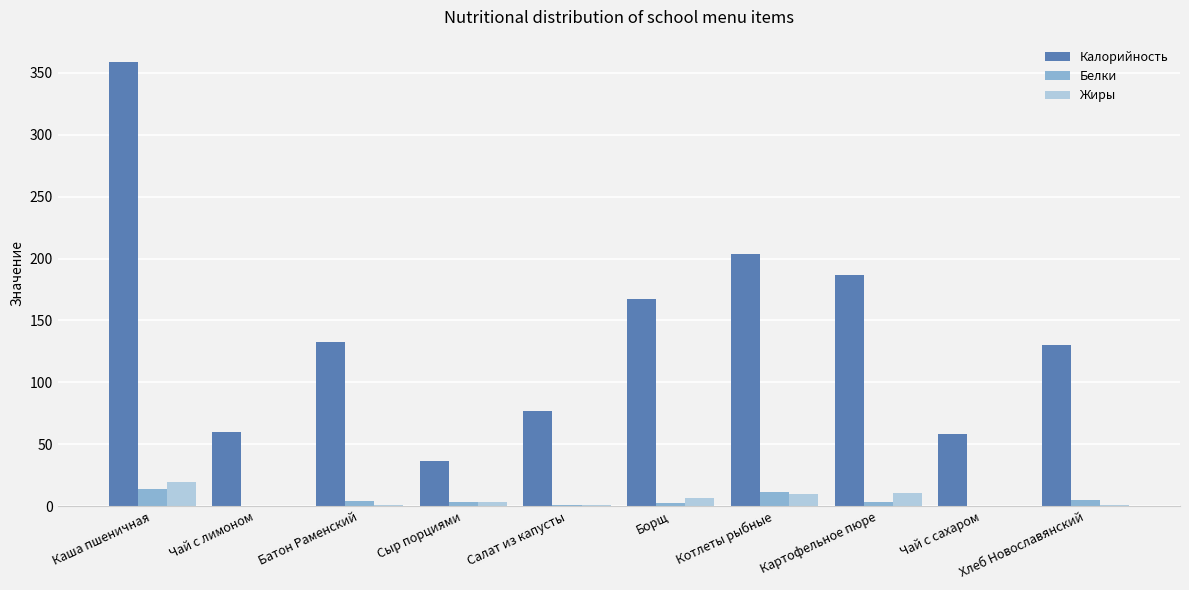

Is it true that Белки equals 0.2 at Чай с сахаром?

True